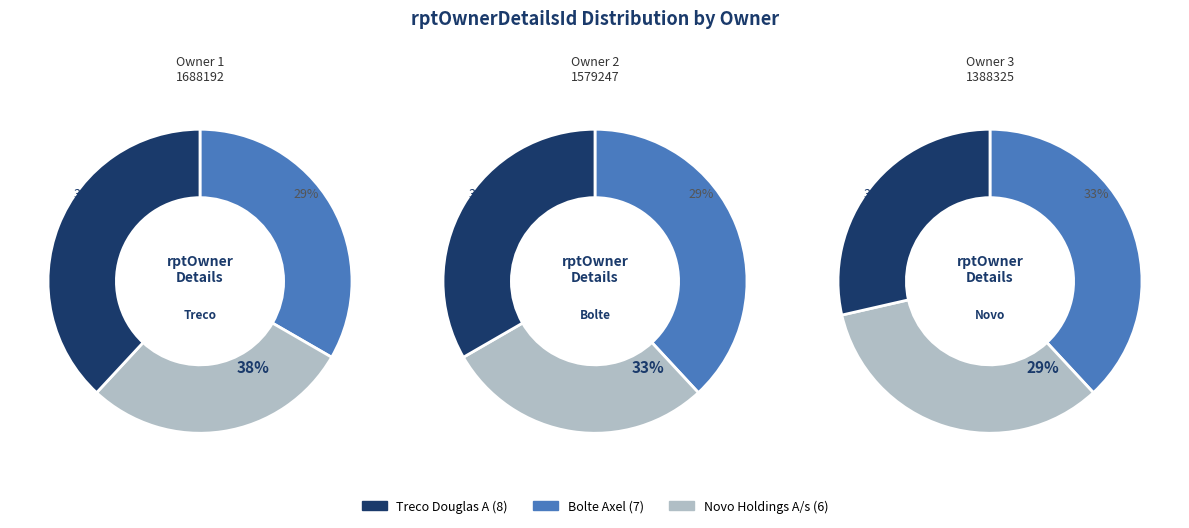

To the nearest percent, what percentage of the pie is 1688192?

38%